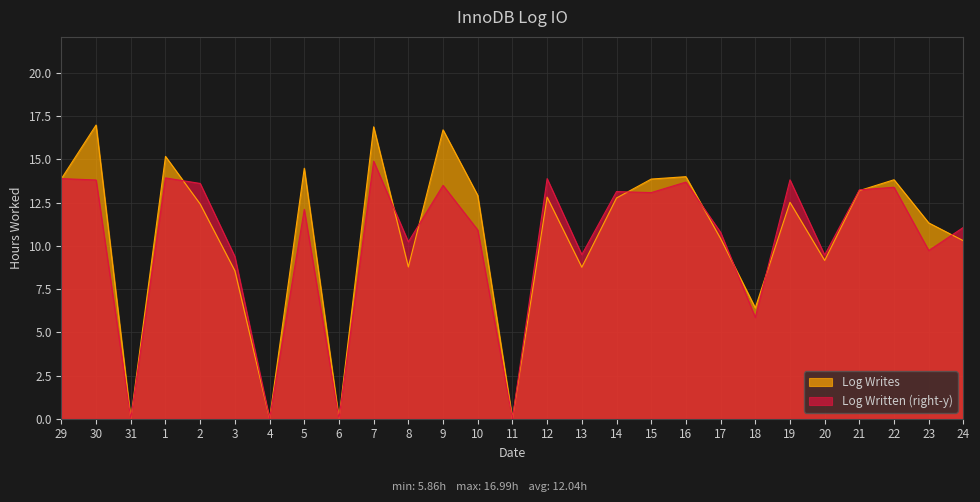

What is the spread (max minus min) of values at 30?

3.2